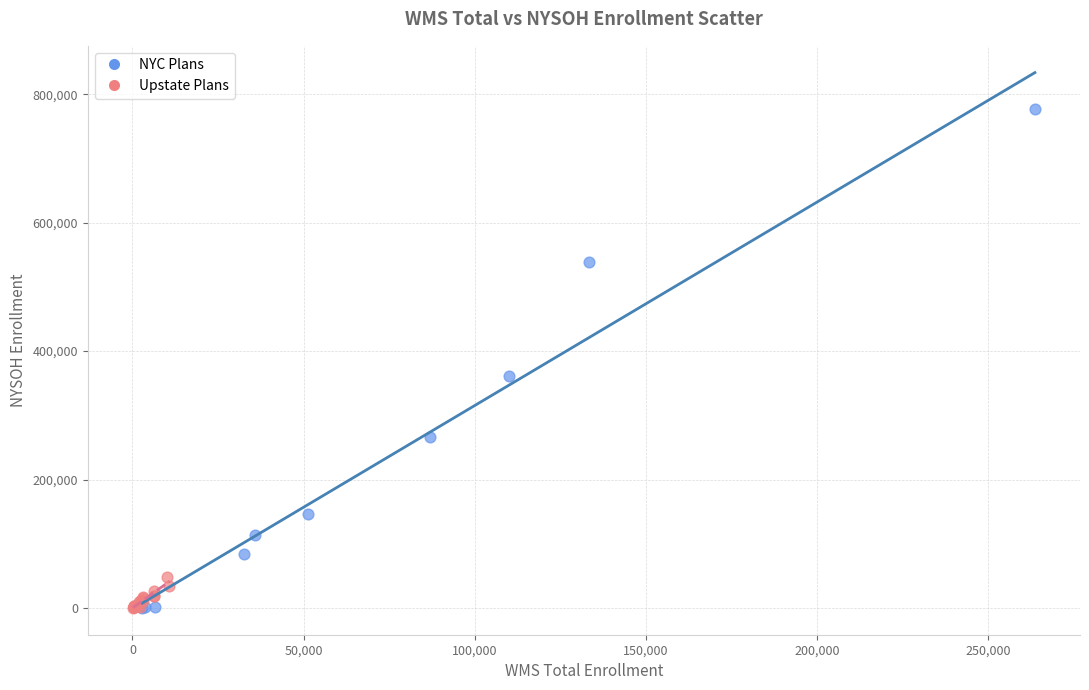

Which series reaches the maximum Y coordinate?

NYC Plans